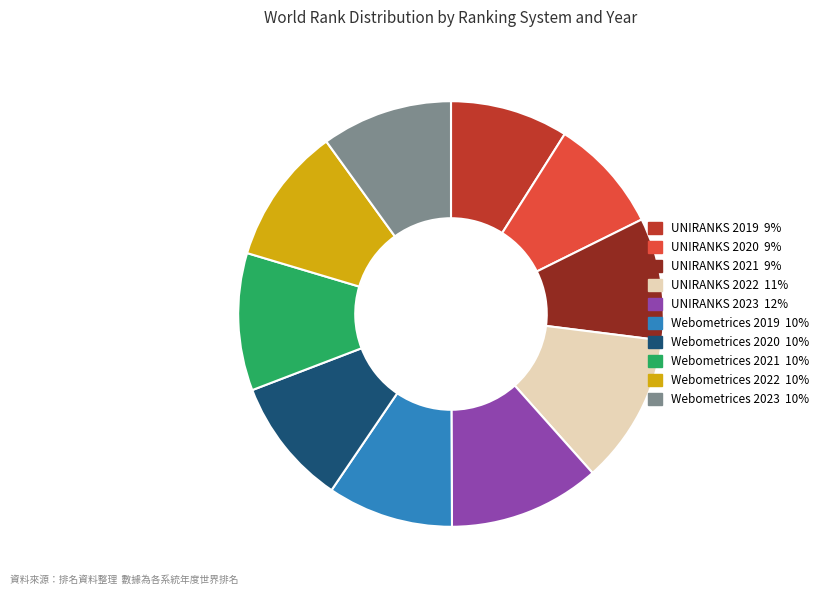

What is the ratio of the value at Webometrices 2023 to the value at Webometrices 2019?

1.0